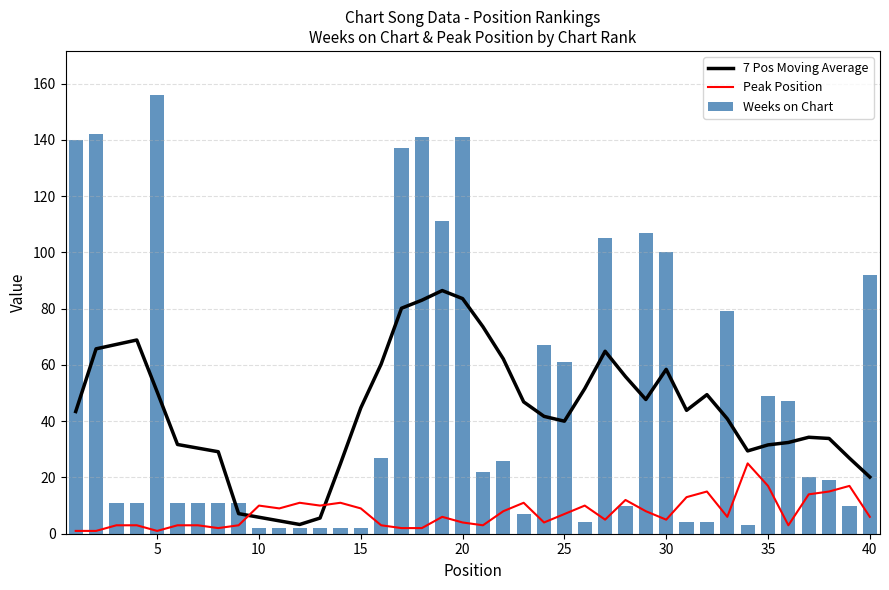

What is the highest value of the 7 Pos Moving Average series?

86.4